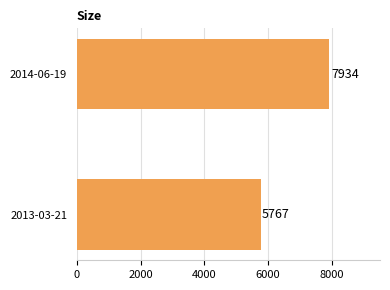

Reading top to bottom, transcribe all the data shown in this chart.

7934	5767